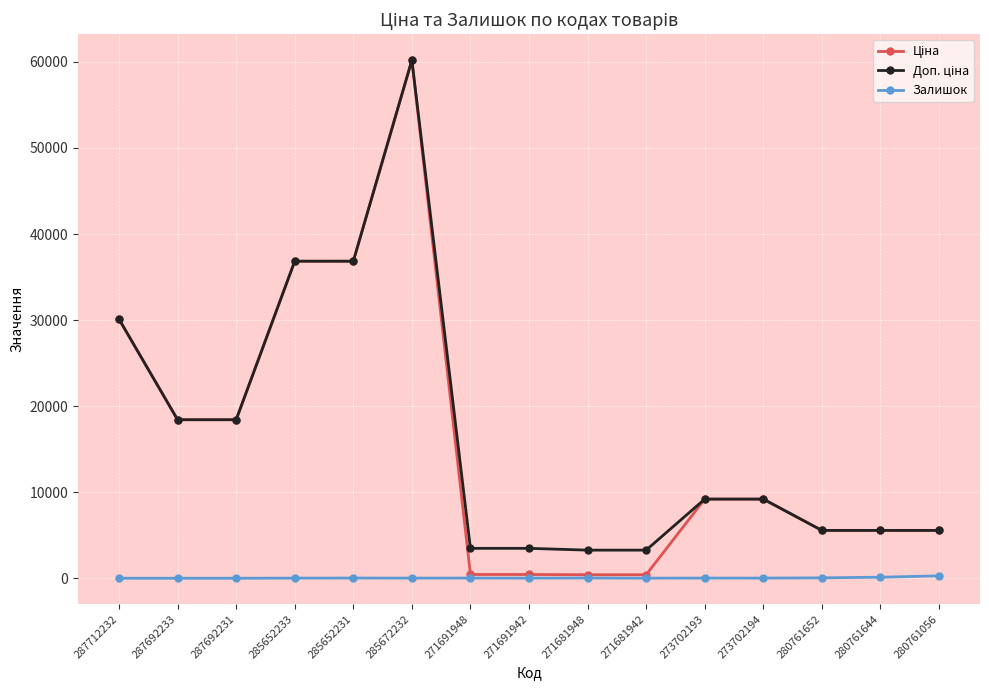

What is the greatest value displayed?

60205.6